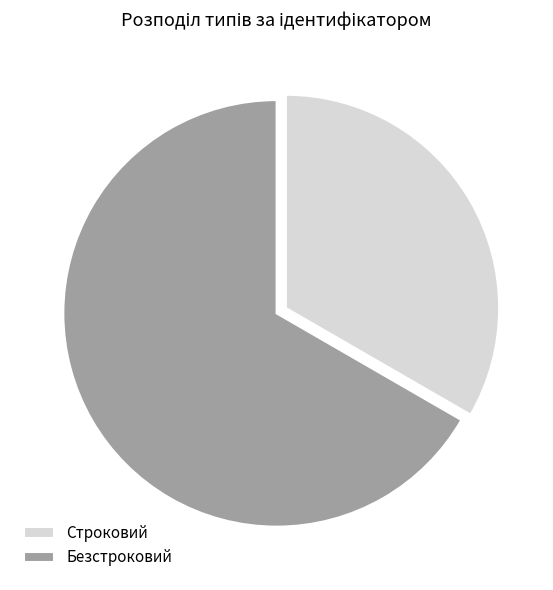

Which slice is the smallest?

Строковий